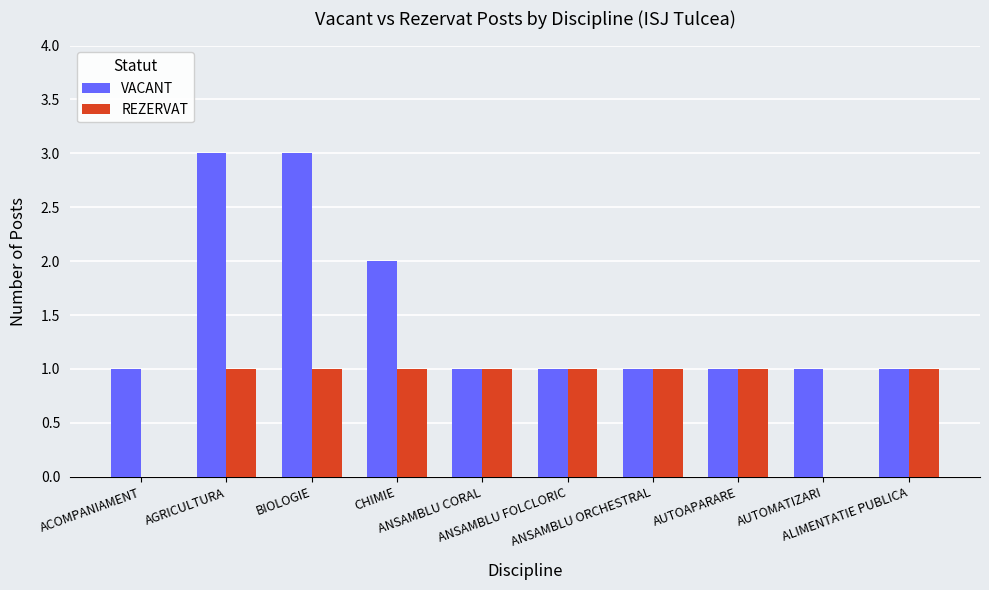

Where is VACANT nearest to the value 2?

CHIMIE